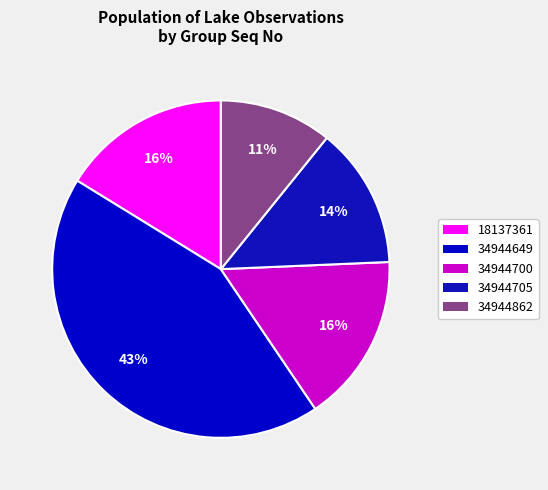

How many segments does this pie chart have?

5